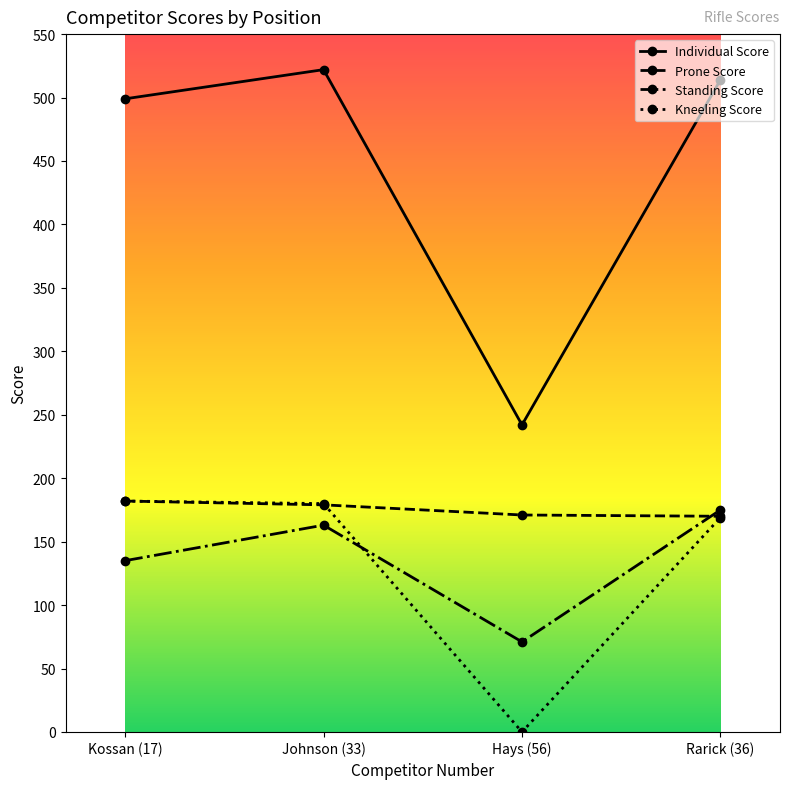

True or false: Kneeling Score has more than 2 interior local peaks.

False